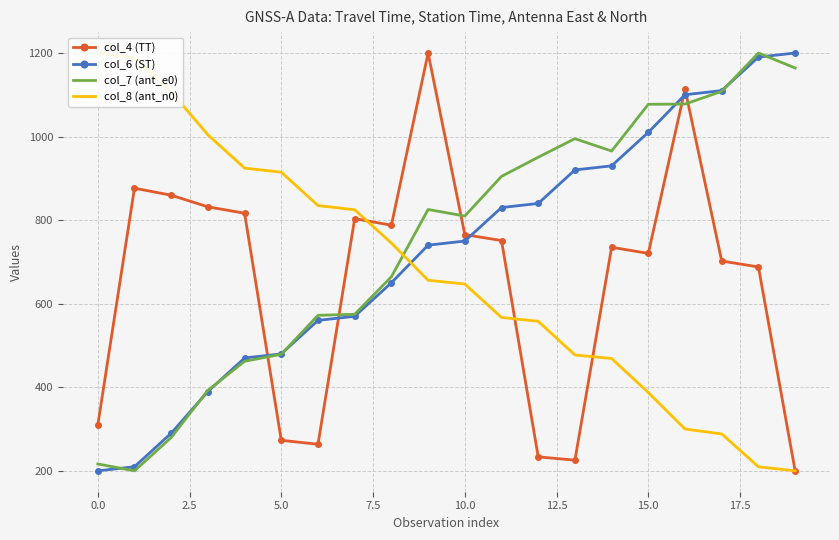

Which has a higher value, 10 or 19?

10